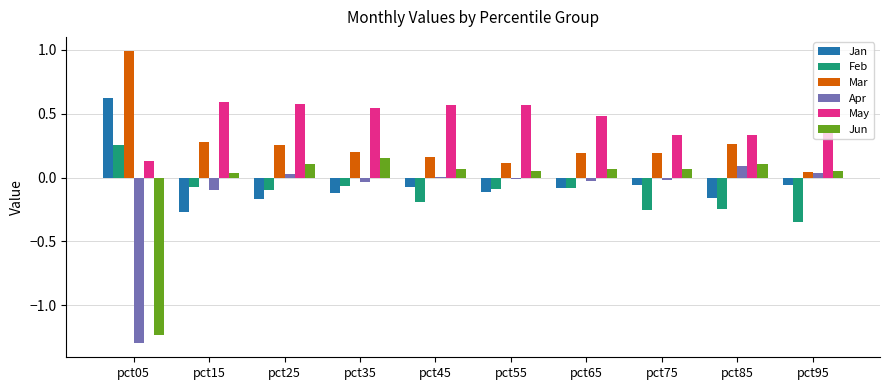

What is the difference between the Apr values at pct55 and pct05?

1.3